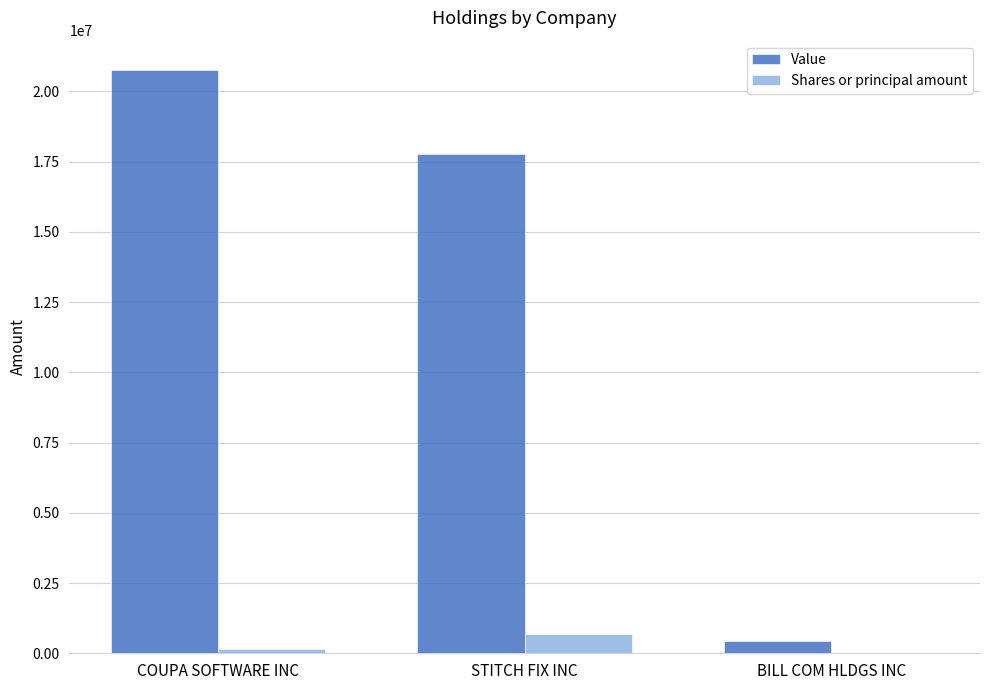

At which label is Value closest to 10603000?

STITCH FIX INC